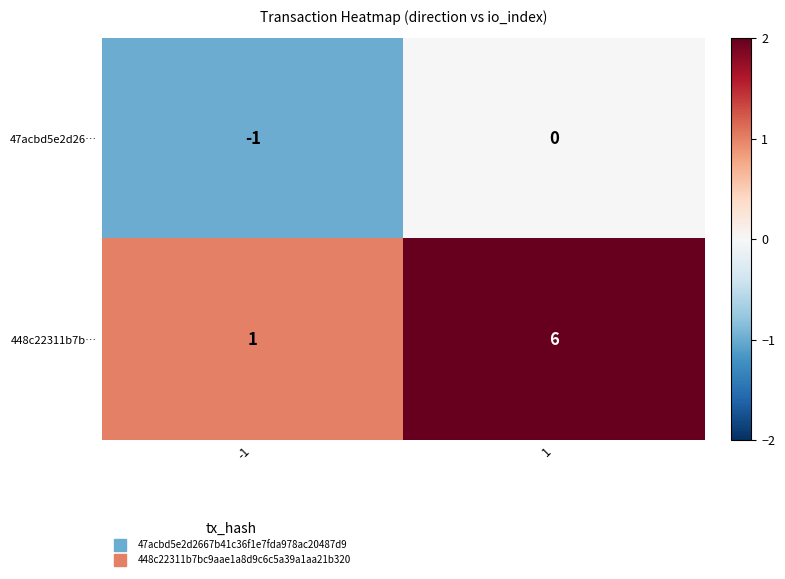

Which series has the widest spread of values?

448c22311b7b…